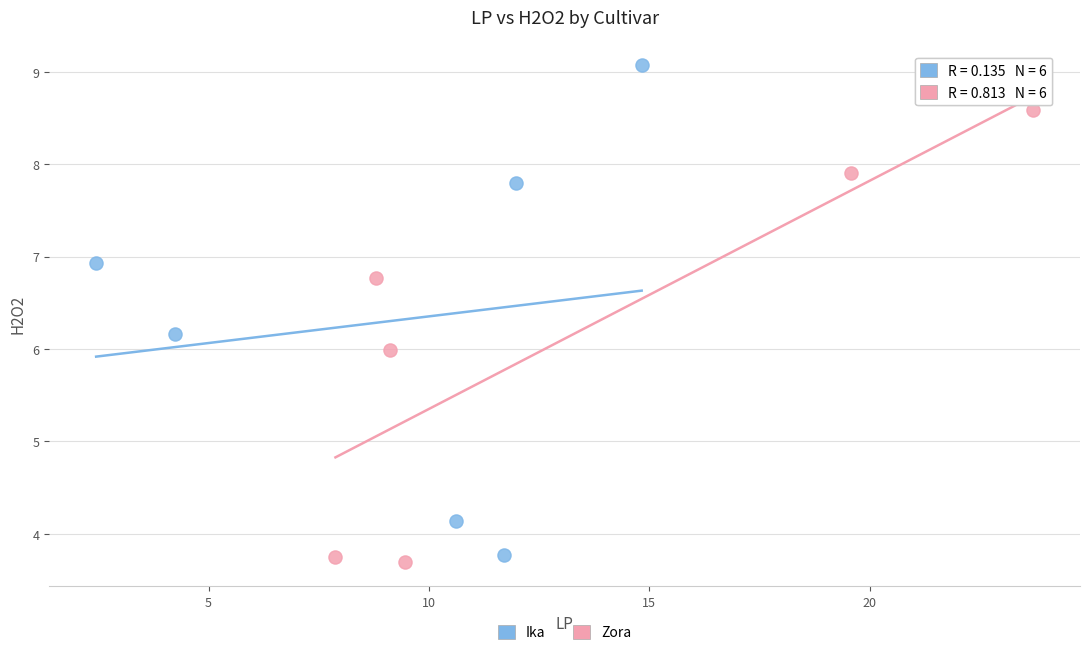

Which series contains the highest Y value?

Ika